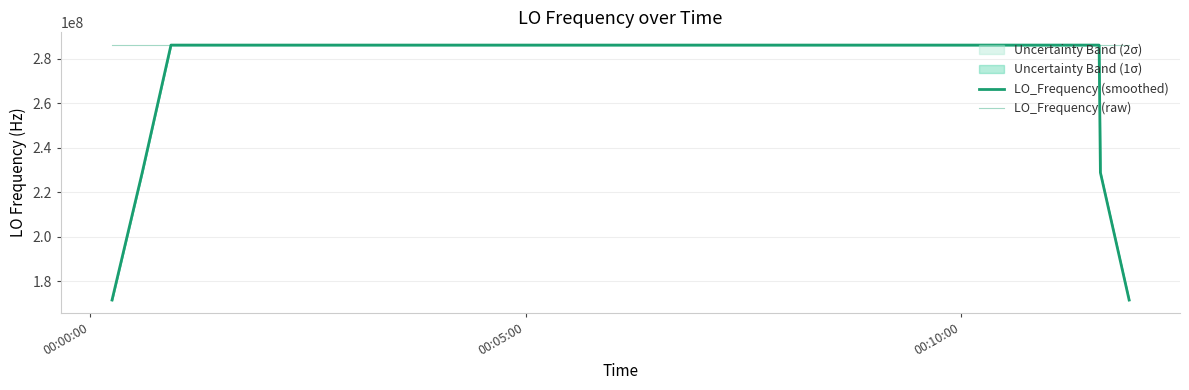

How many values in the LO_Frequency (raw) series exceed 286046995?

22